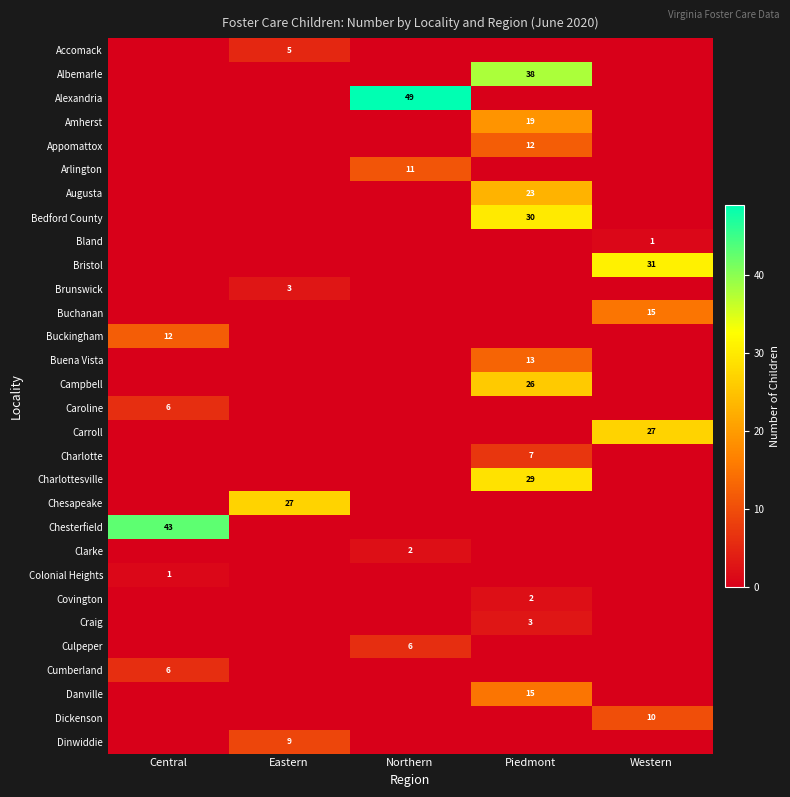

At which label does Caroline reach its minimum?

Eastern